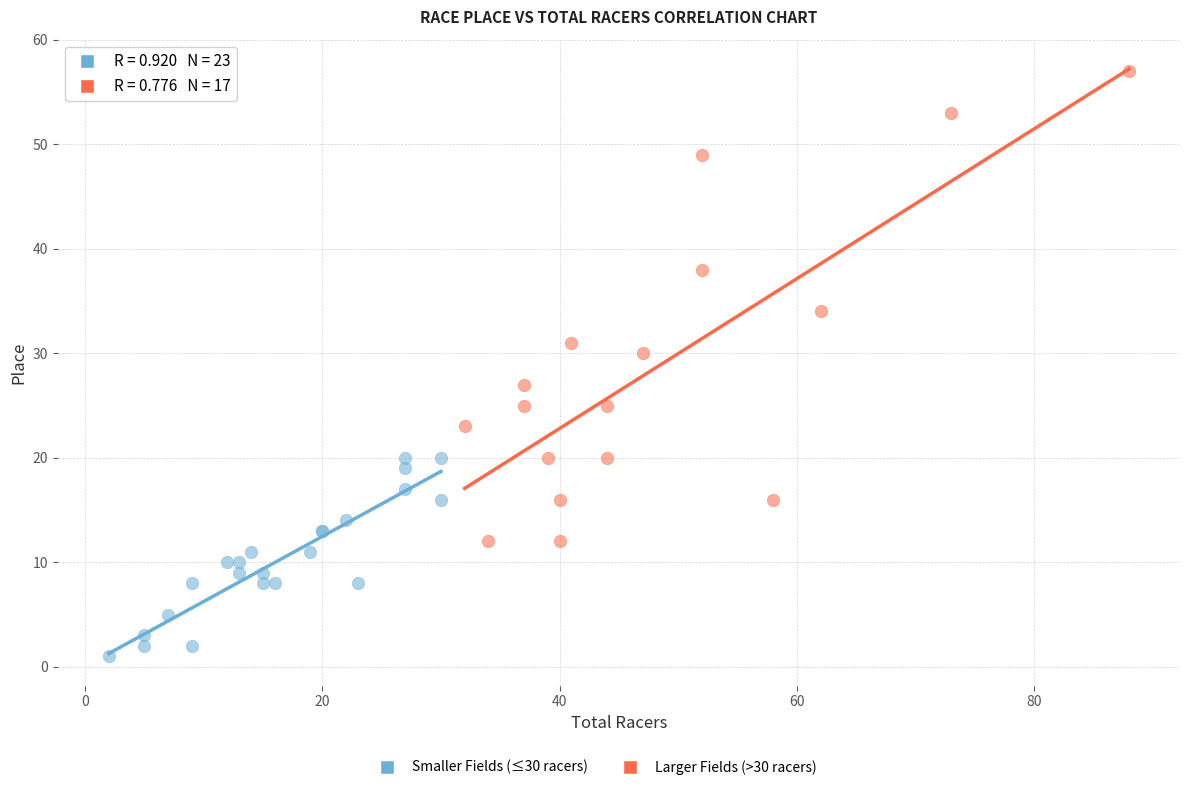

Which series reaches the minimum Y coordinate?

Smaller Fields (≤30 racers)